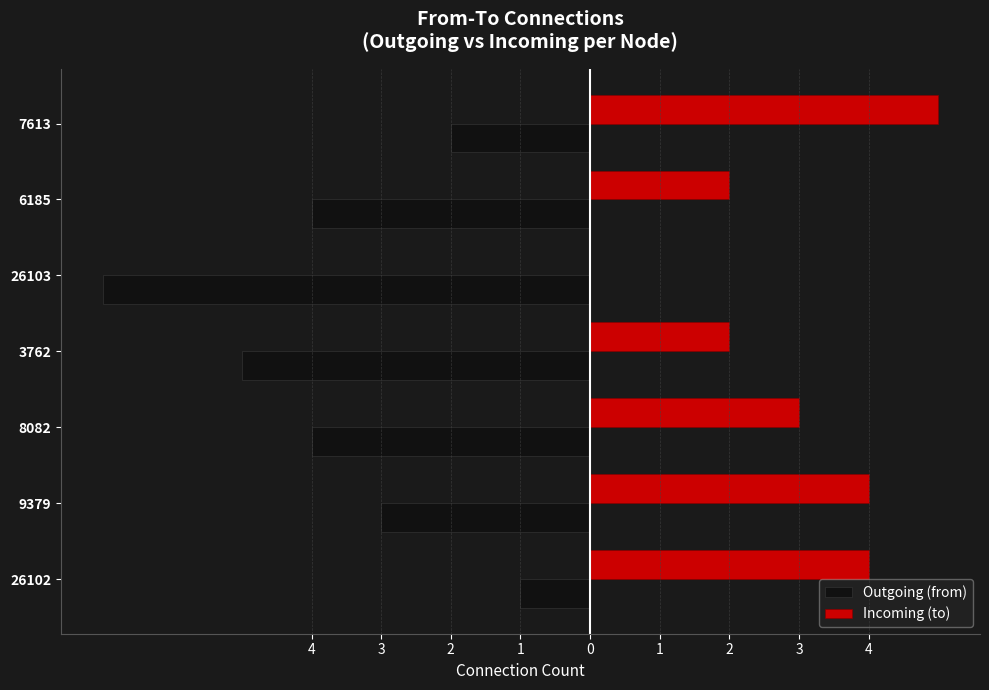

What are all the series names shown in the legend?

Outgoing (from), Incoming (to)